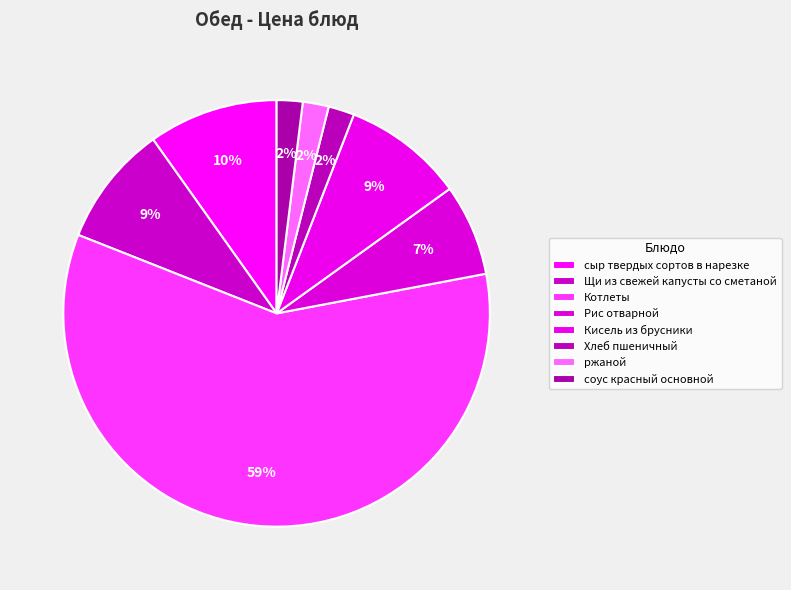

Which slice is the largest?

Котлеты